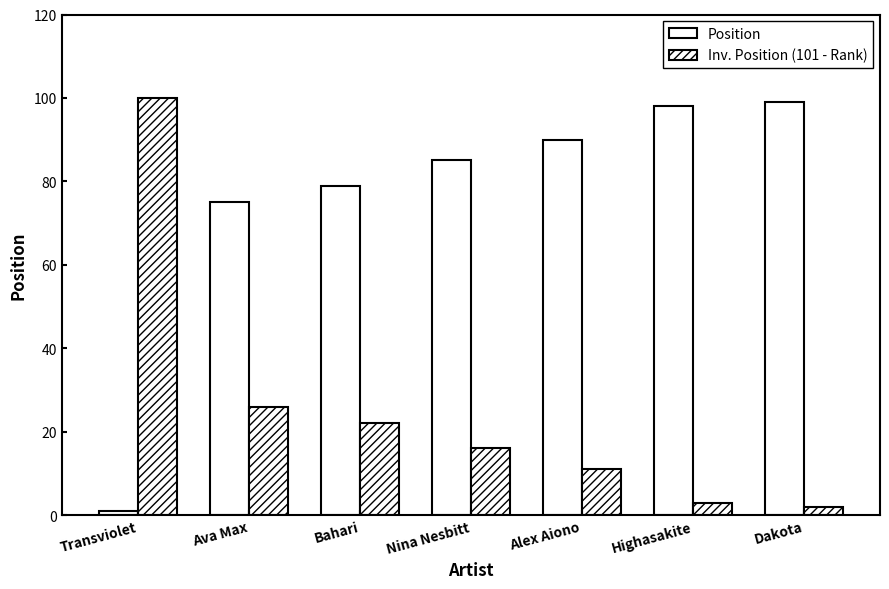

What is the sum of the Inv. Position (101 - Rank) values at Dakota and Nina Nesbitt?

18